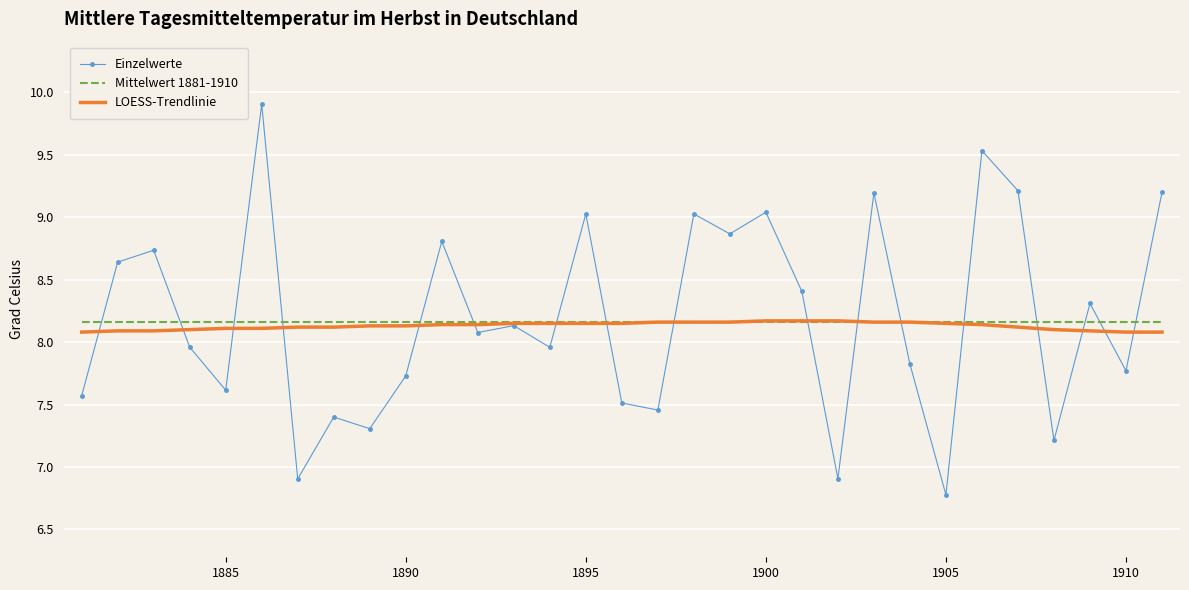

True or false: Einzelwerte has more than 1 interior local peaks.

True